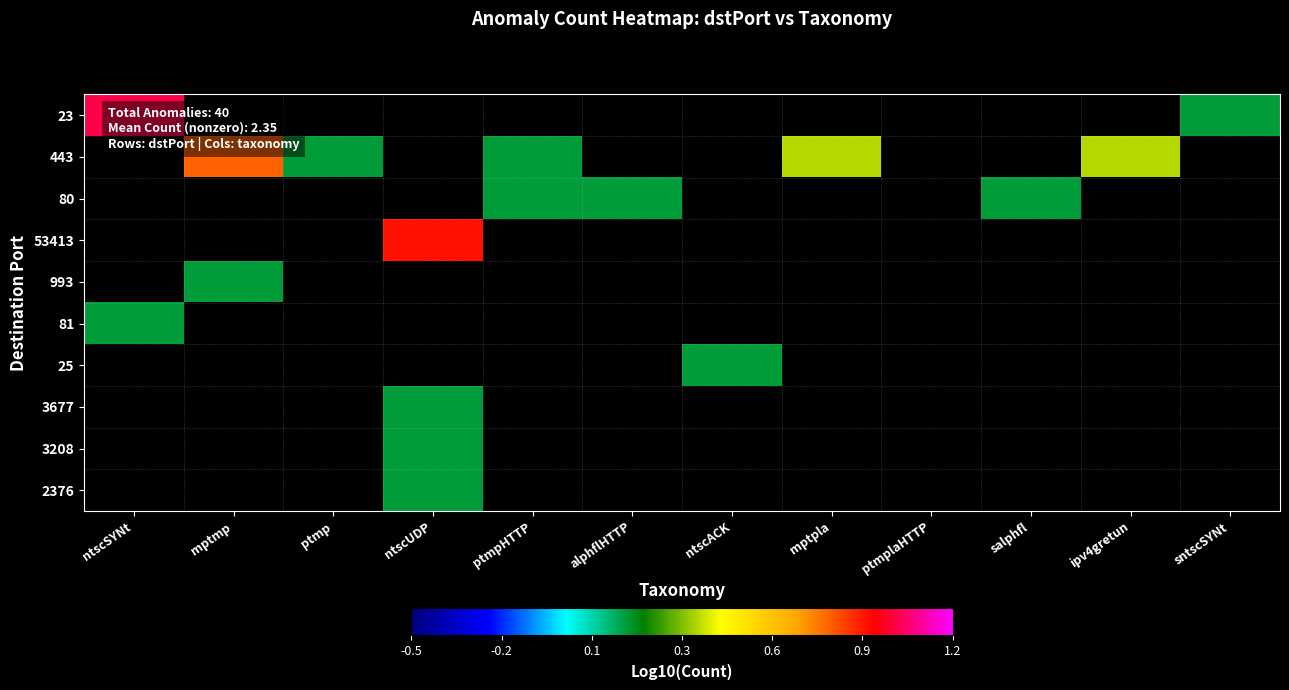

At how many categories does at least one series exceed 0?

11